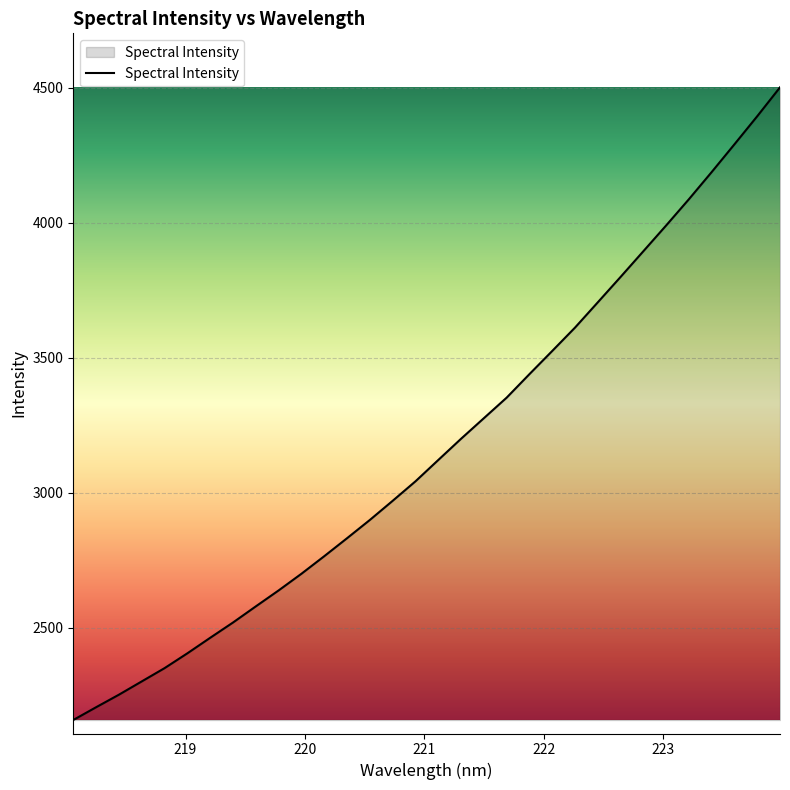

What is the maximum value shown in the chart?

4501.0